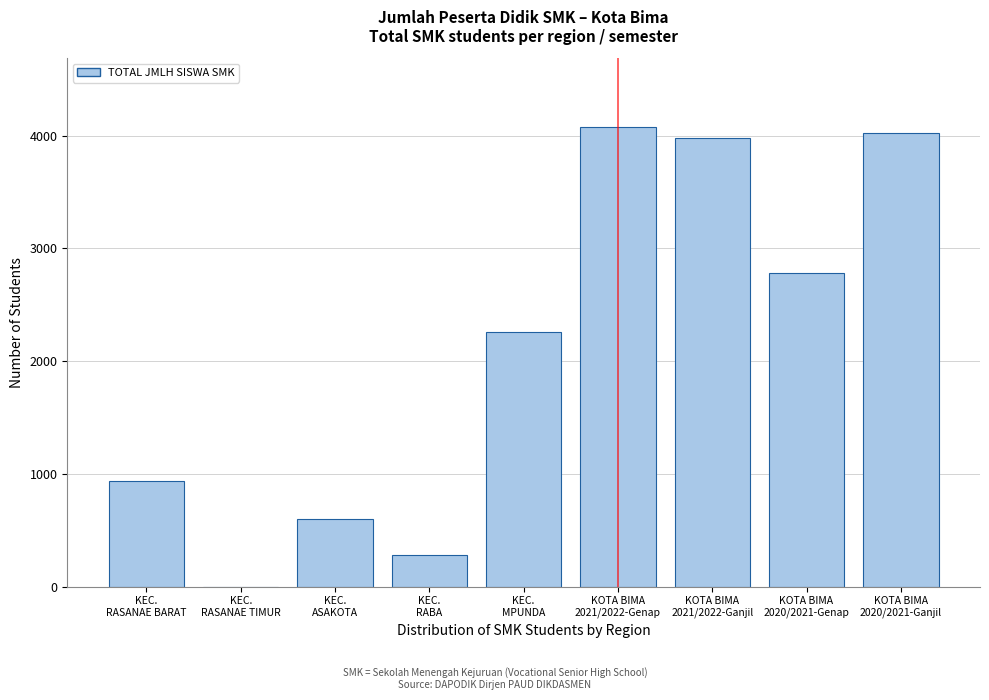

What is the maximum value shown in the chart?

4075